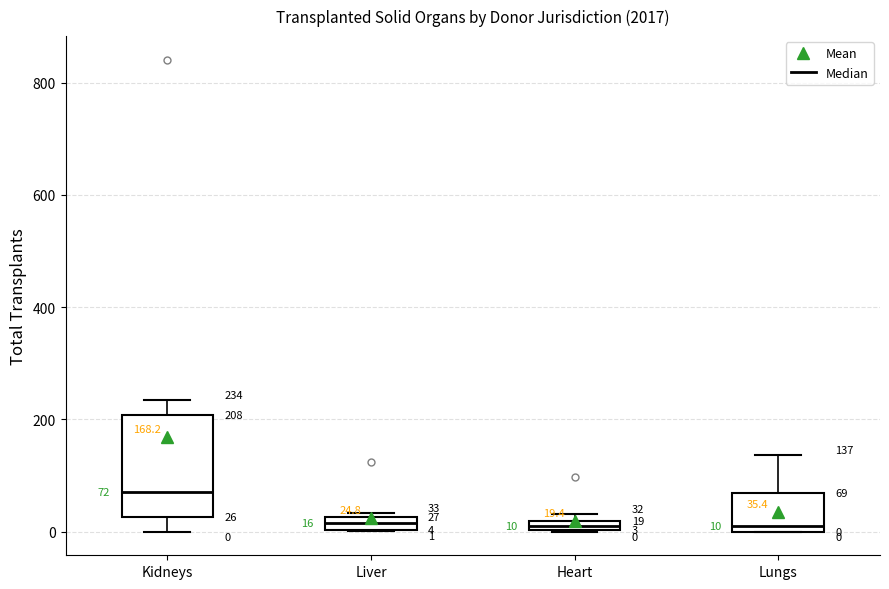

Which box is the tallest, from its lower edge to its upper edge?

Kidneys